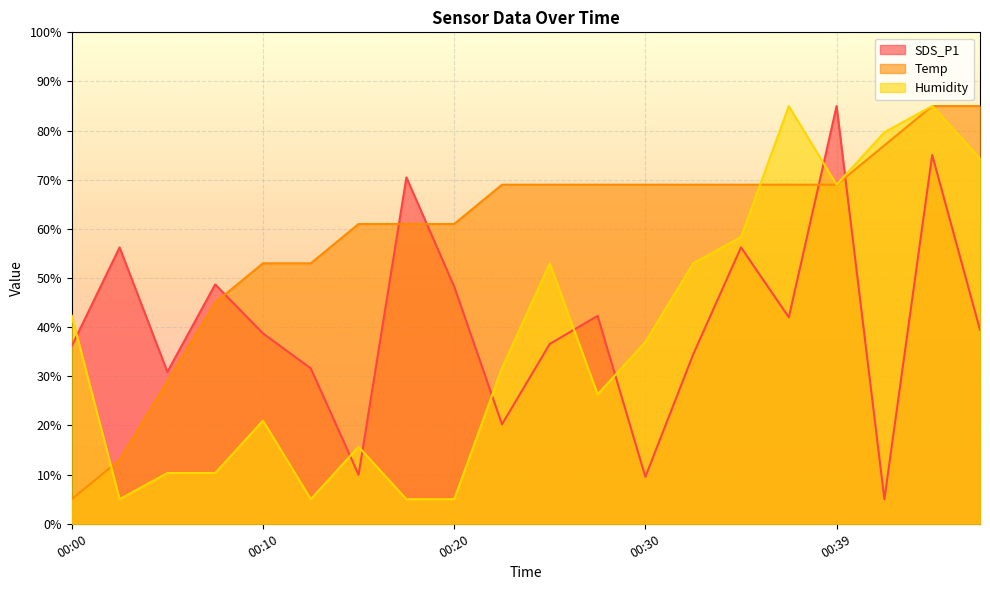

What are all the series names shown in the legend?

SDS_P1, Temp, Humidity